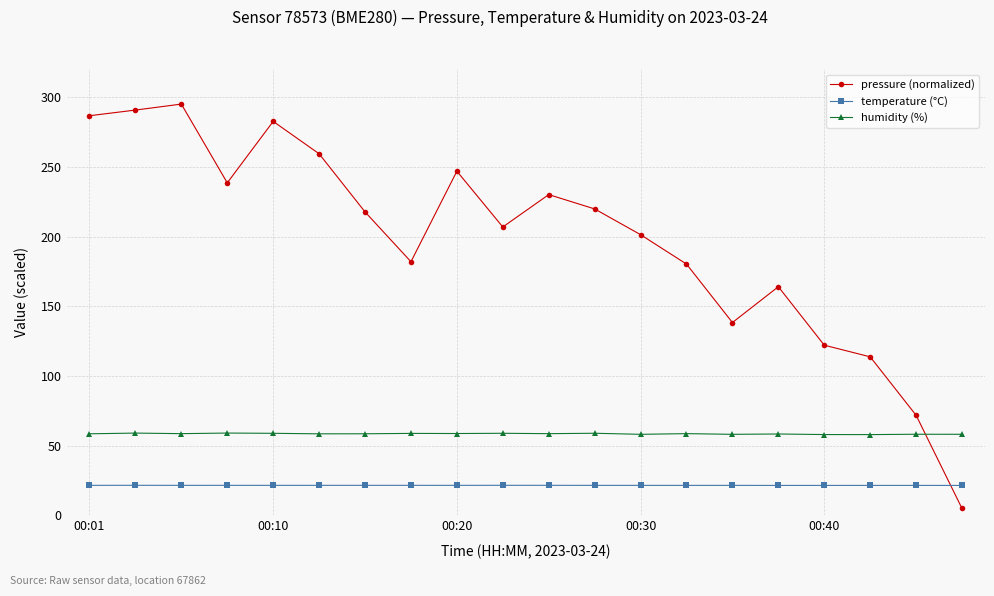

What is the minimum value for pressure (normalized)?

5.0